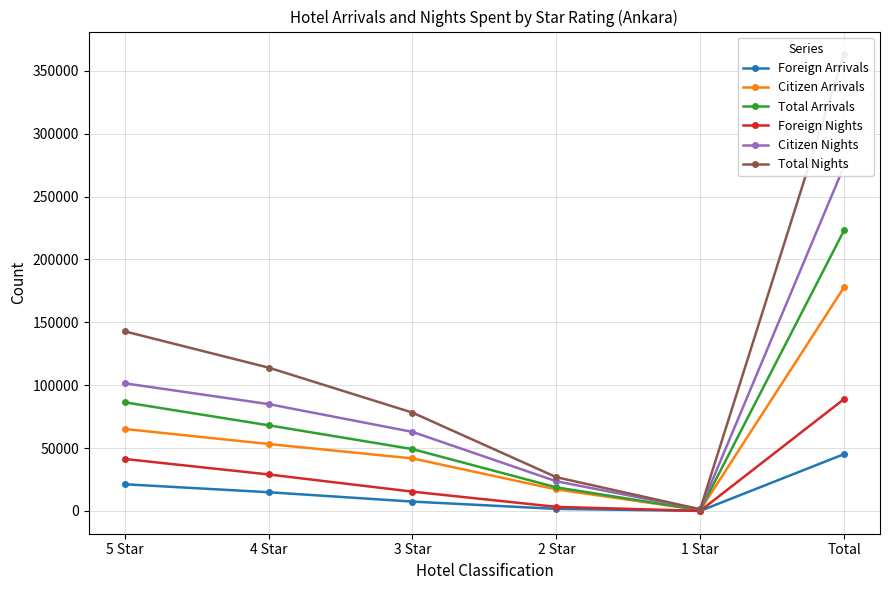

Which series has the largest total across all categories?

Total Nights